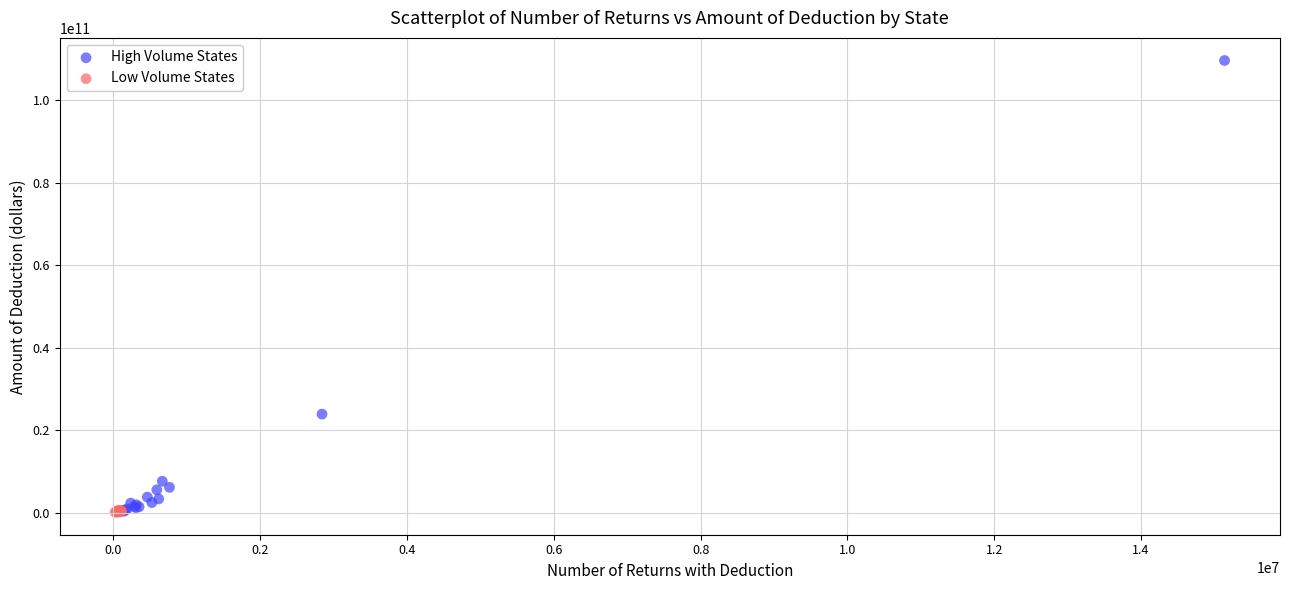

Which series has the widest spread of Y values?

High Volume States